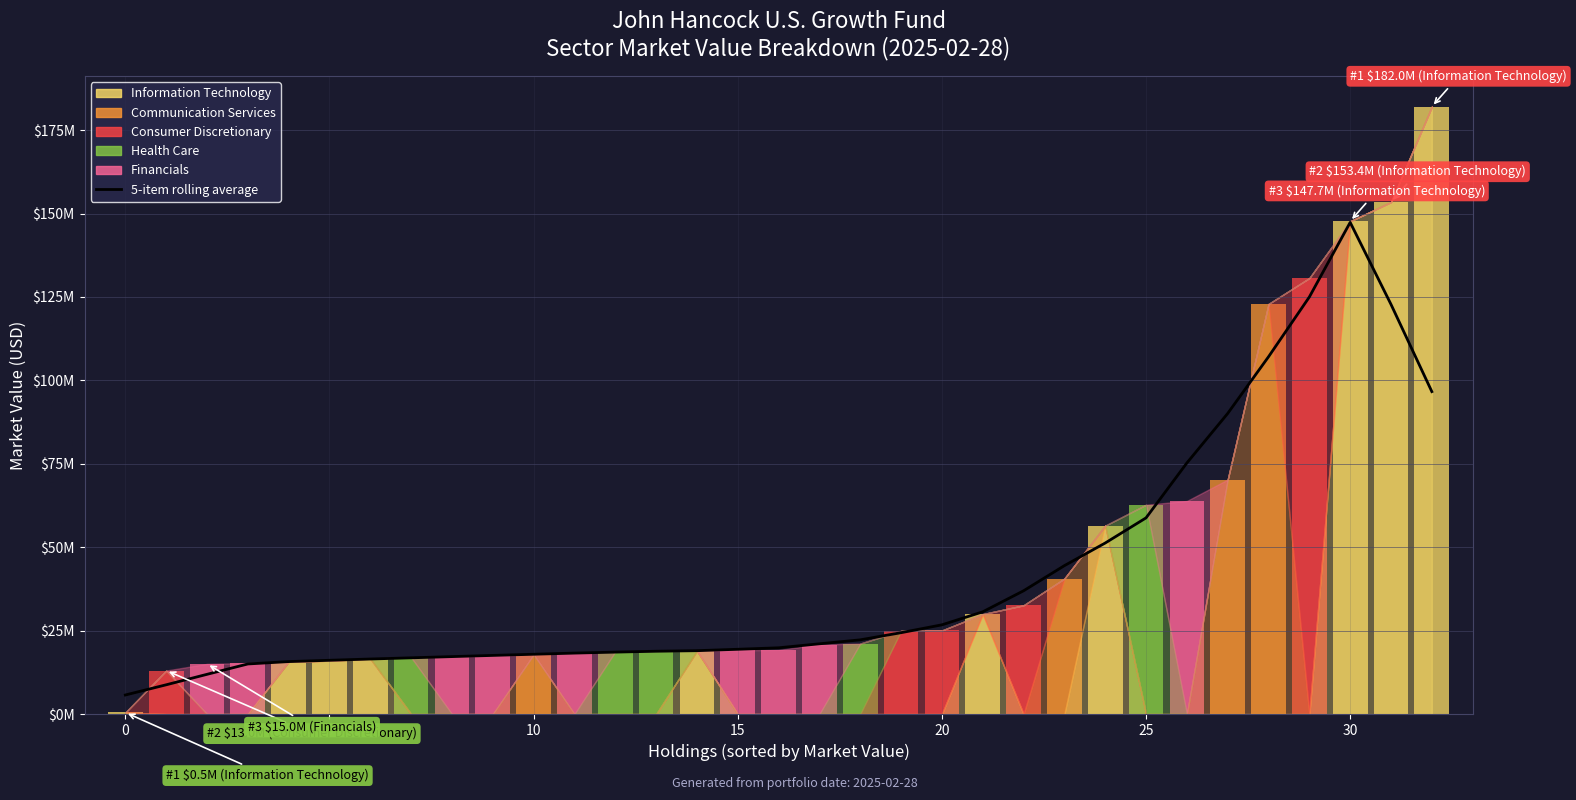

What is the change in value from 18 to 30?

+125104908.4